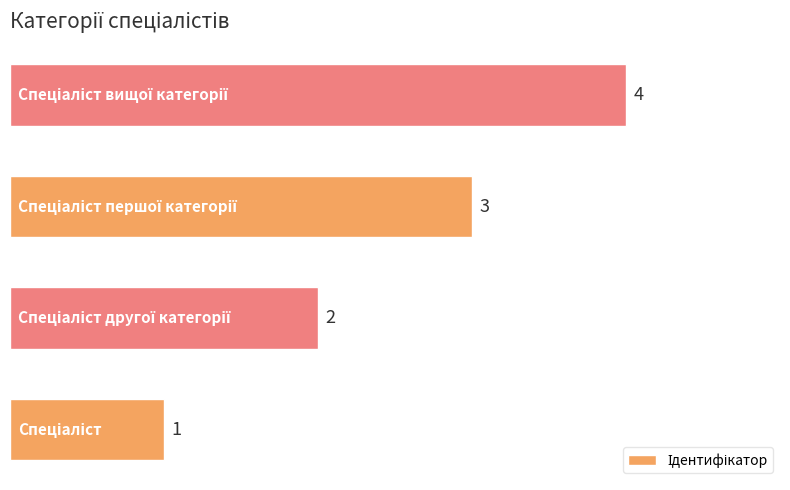

What is the greatest value displayed?

4